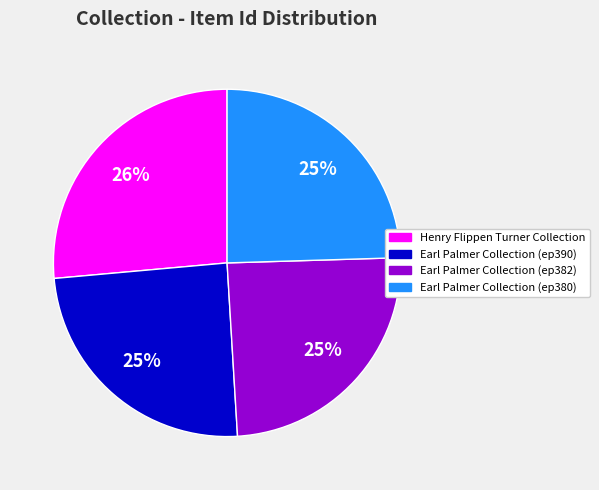

How many slices are in this pie chart?

4